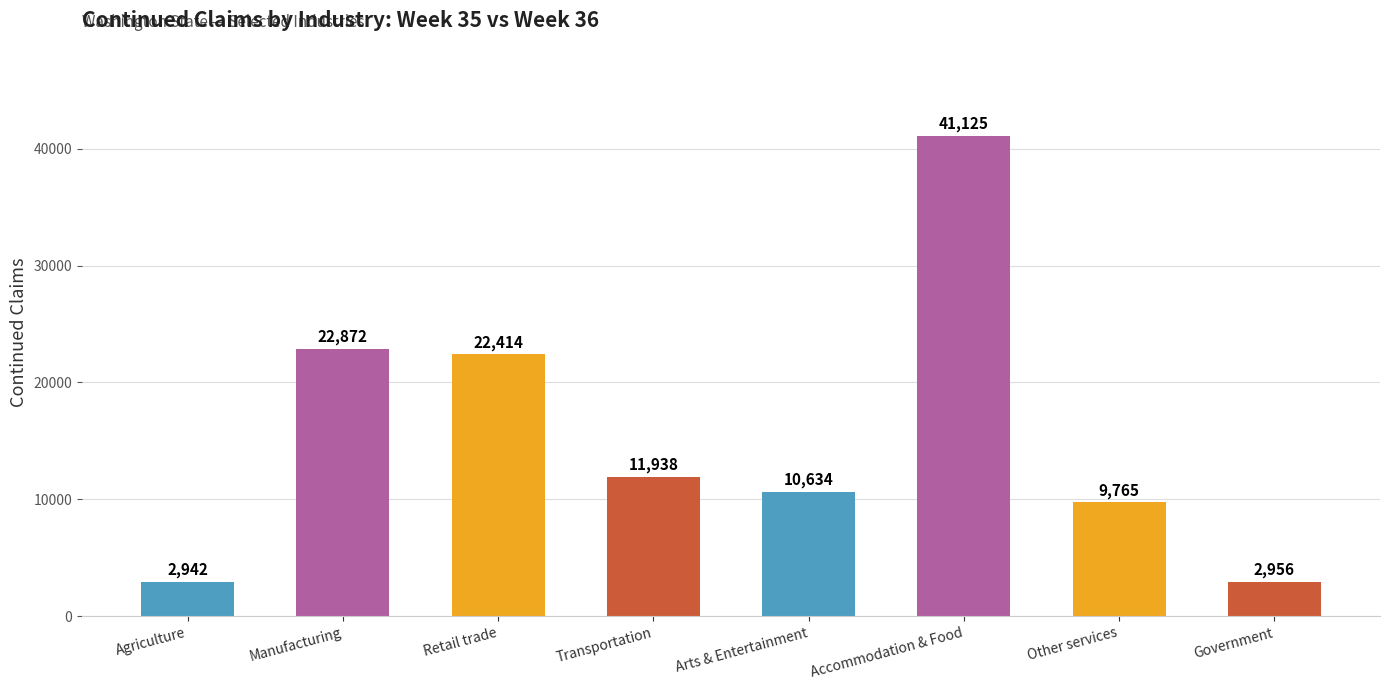

At which category does the chart reach its minimum across all series?

Agriculture